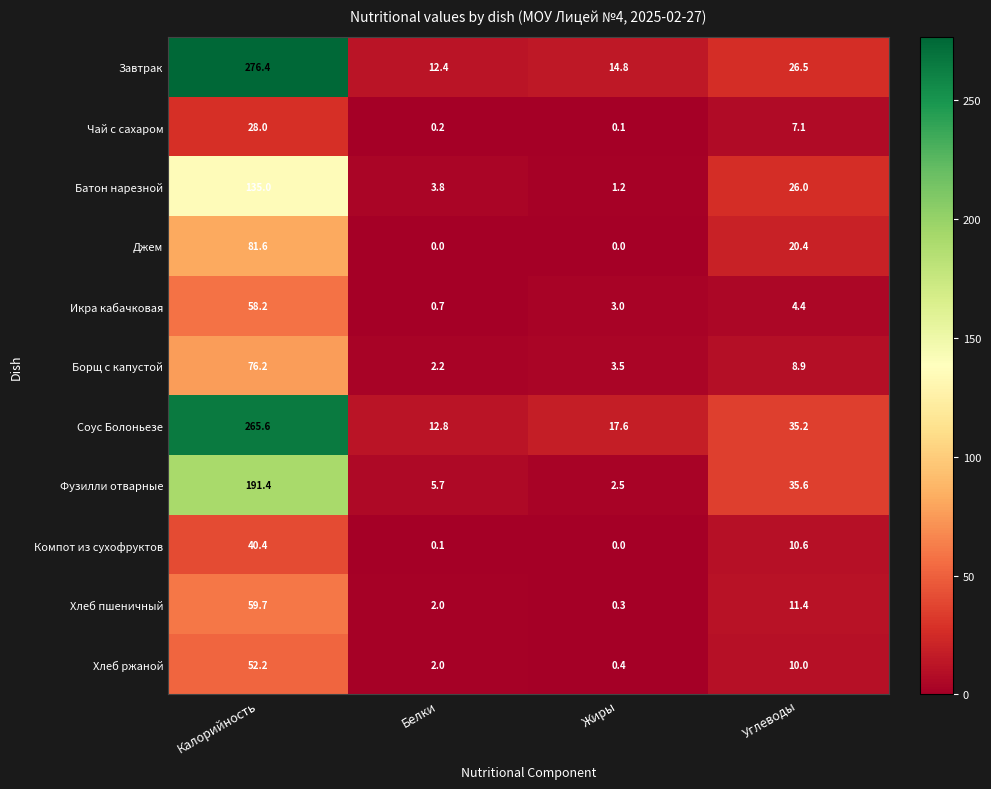

List the series in order of their peak value, highest first.

Завтрак, Соус Болоньезе, Фузилли отварные, Батон нарезной, Джем, Борщ с капустой, Хлеб пшеничный, Икра кабачковая, Хлеб ржаной, Компот из сухофруктов, Чай с сахаром